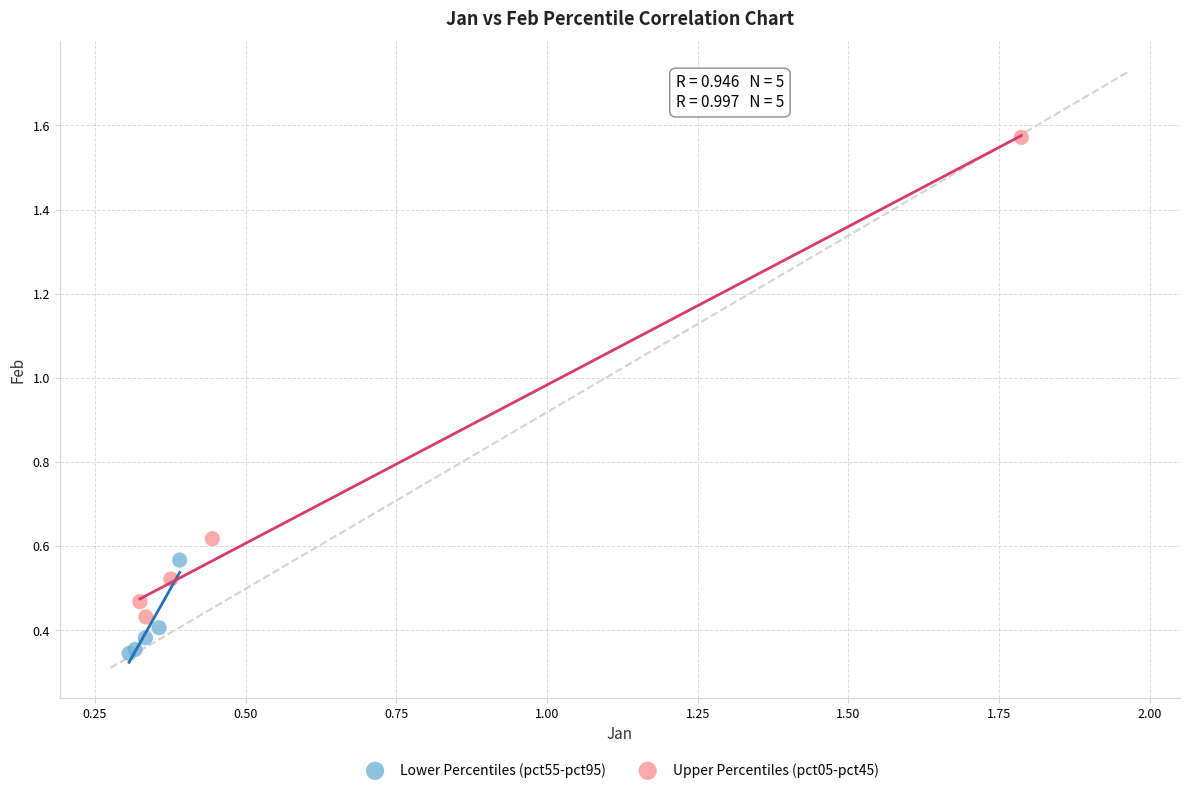

Which series has the widest spread of Y values?

Upper Percentiles (pct05-pct45)